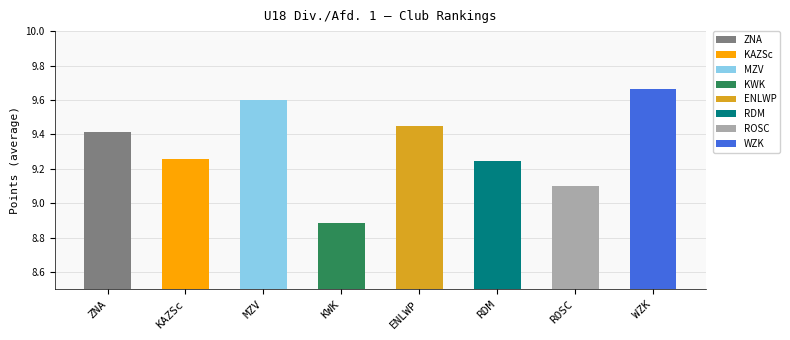

Reading right to left, transcribe all the data shown in this chart.

WZK=9.7	ROSC=9.1	RDM=9.2	ENLWP=9.4	KWK=8.9	MZV=9.6	KAZSc=9.3	ZNA=9.4